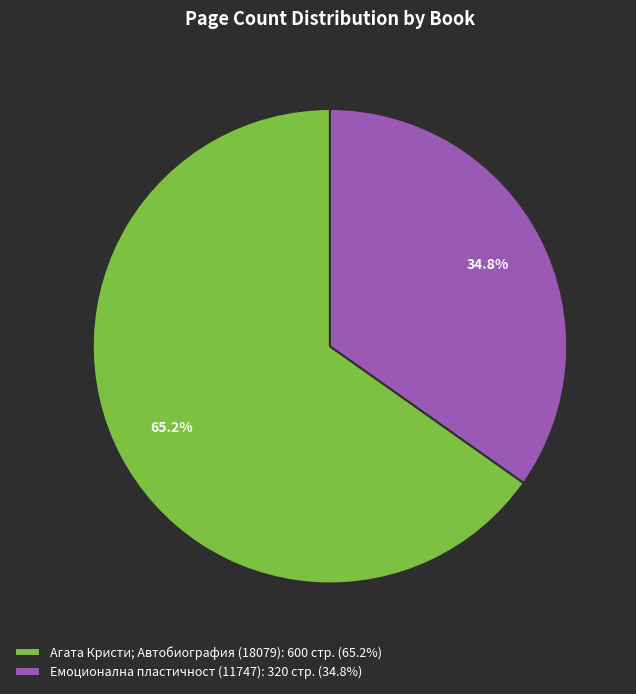

Does any single category account for the majority?

Yes